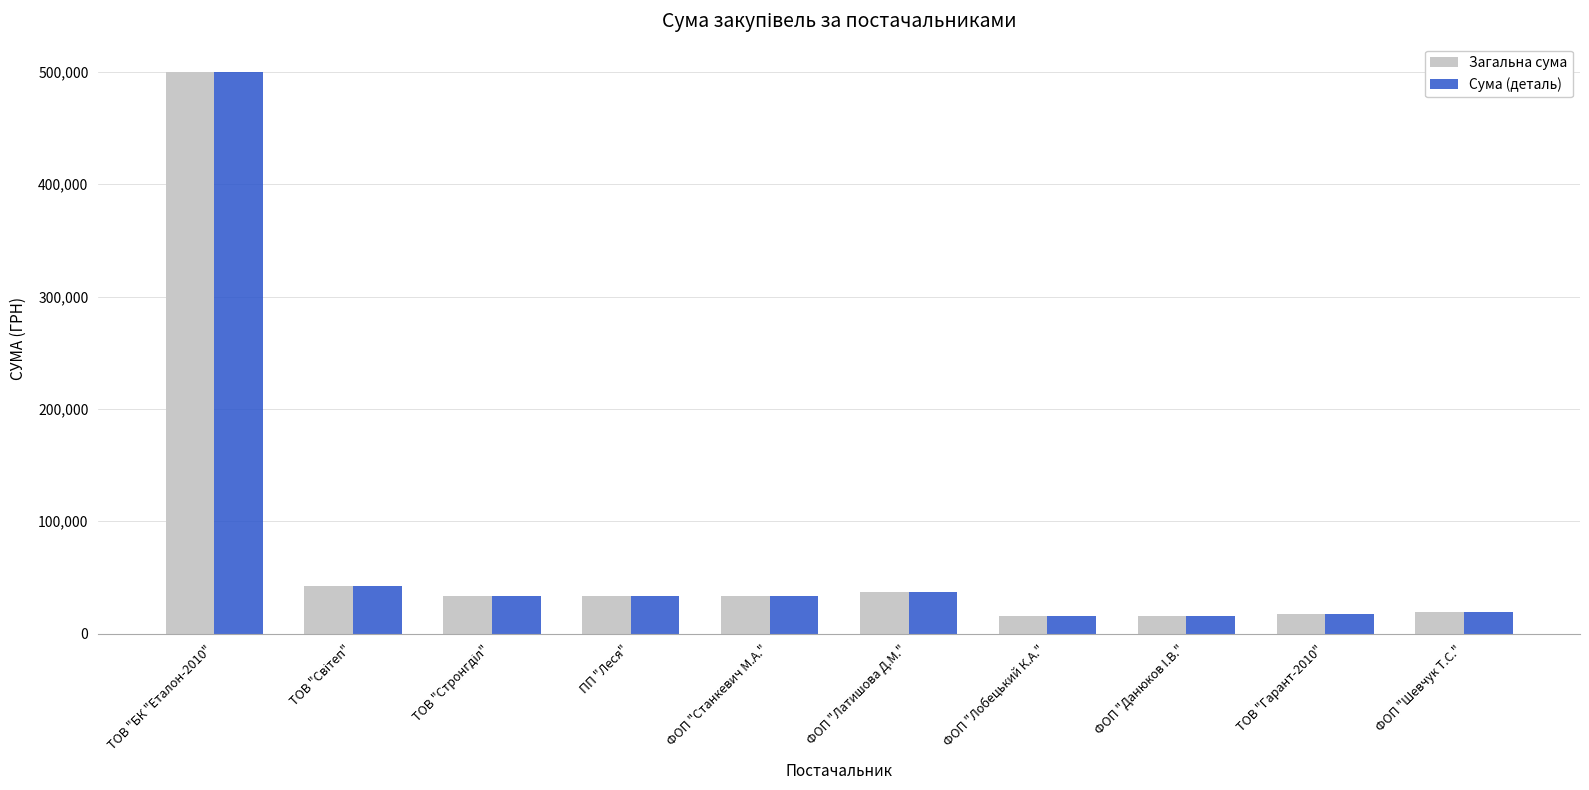

What is the average value of the Сума (деталь) series?

74729.4